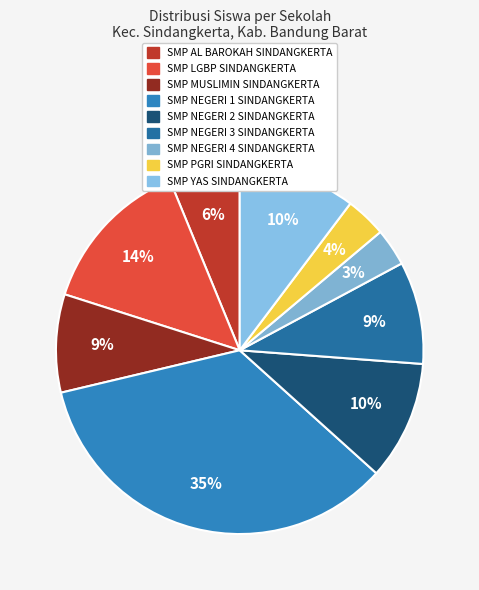

The SMP LGBP SINDANGKERTA slice represents 2% of the pie. True or false?

False